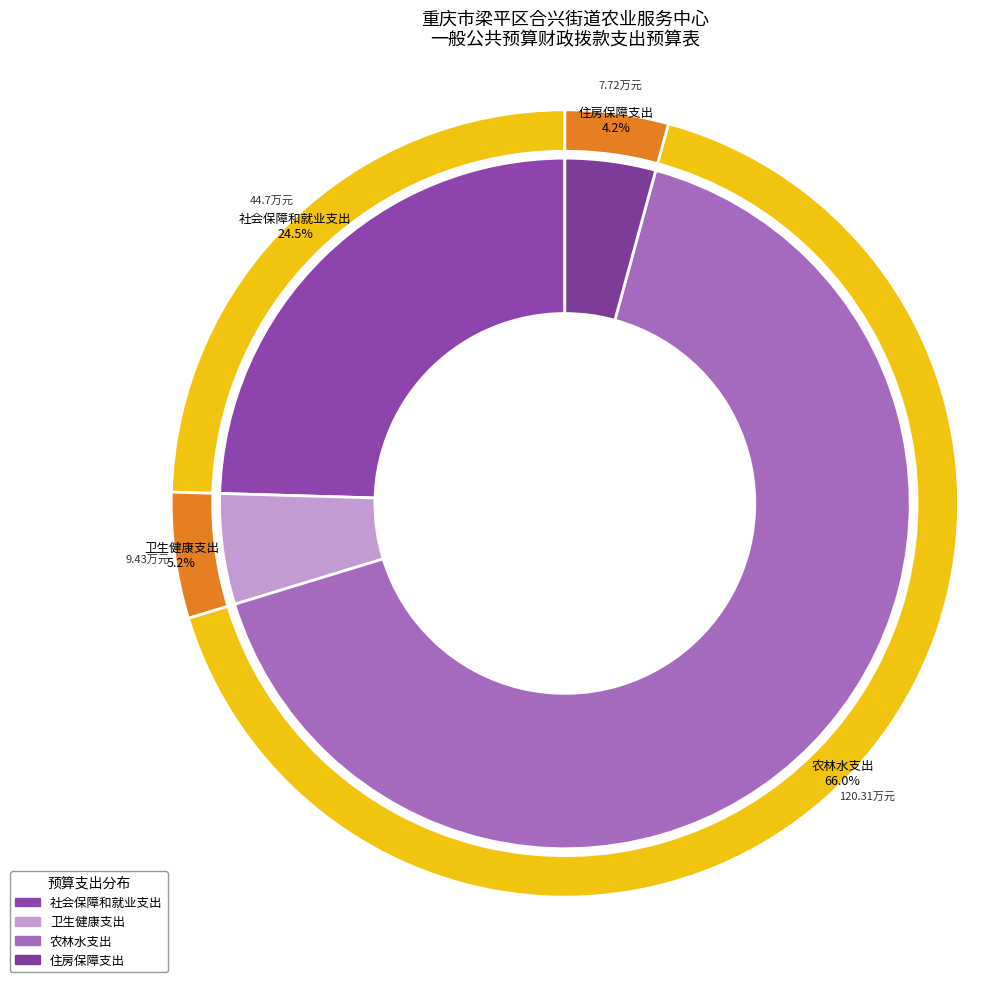

Which slice is the smallest?

住房保障支出